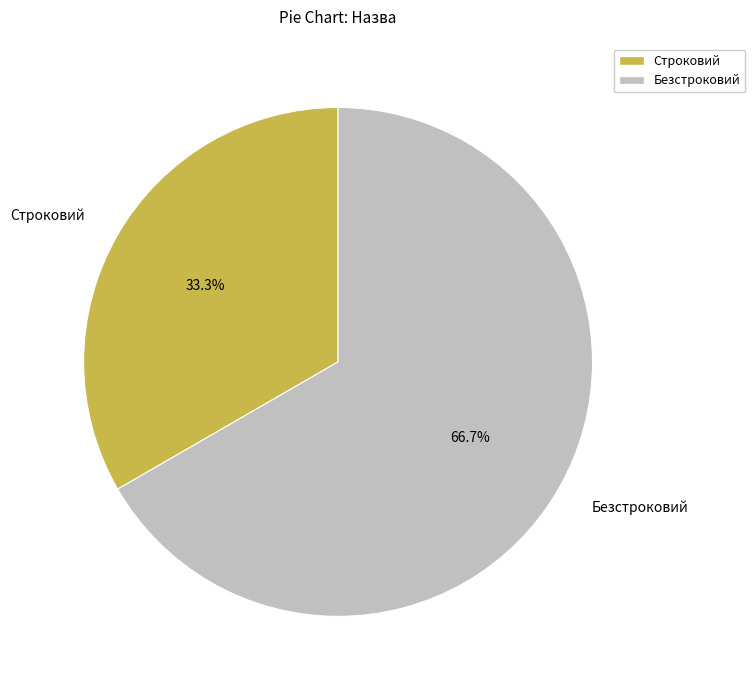

Which slice is the largest?

Безстроковий